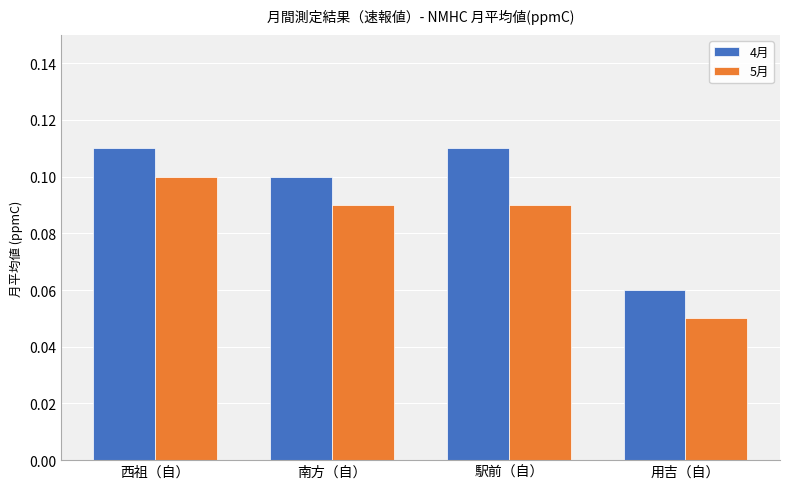

What is the label of the 3rd bar from the right?

南方（自）